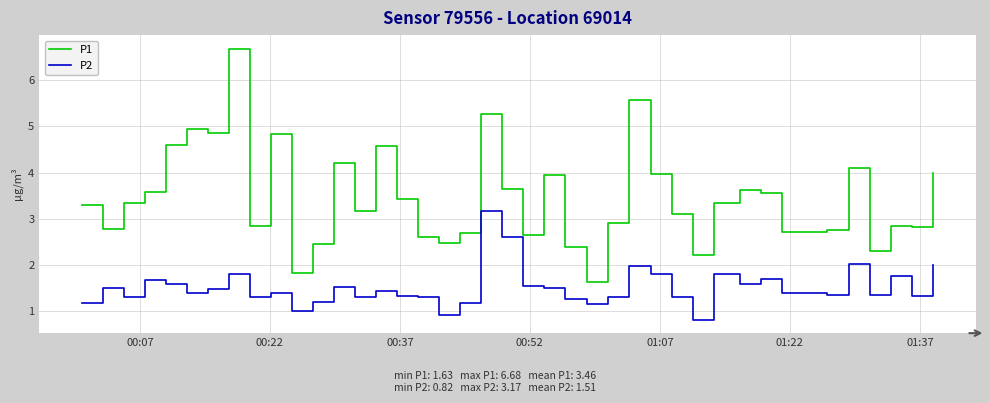

True or false: P1 has more than 2 interior local peaks.

True